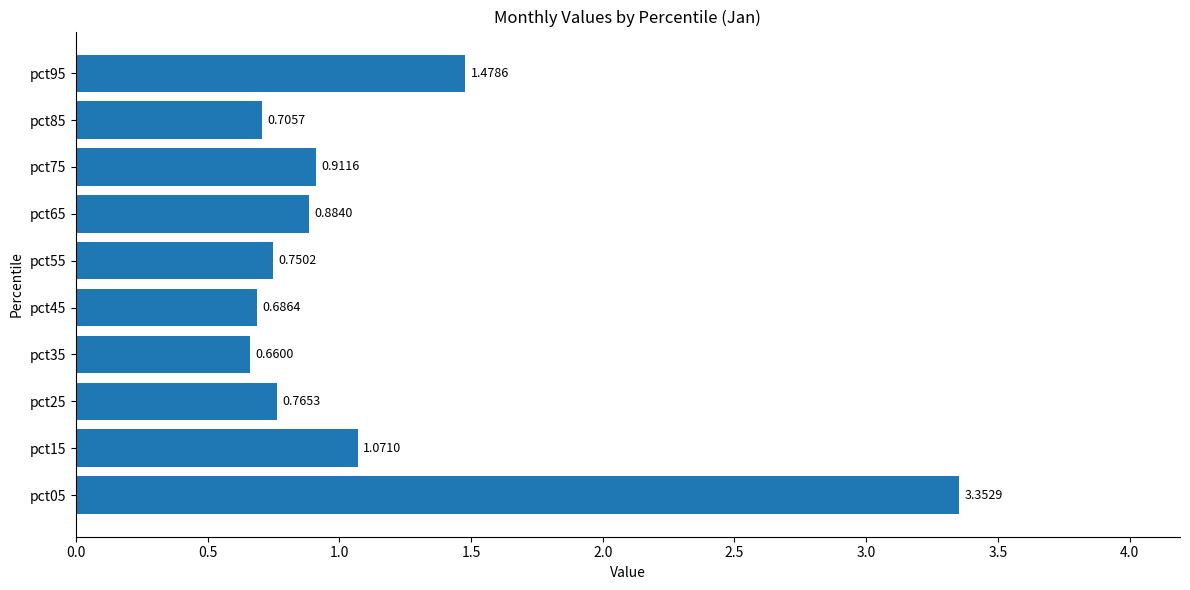

What is the difference between the maximum and second lowest values?

2.7